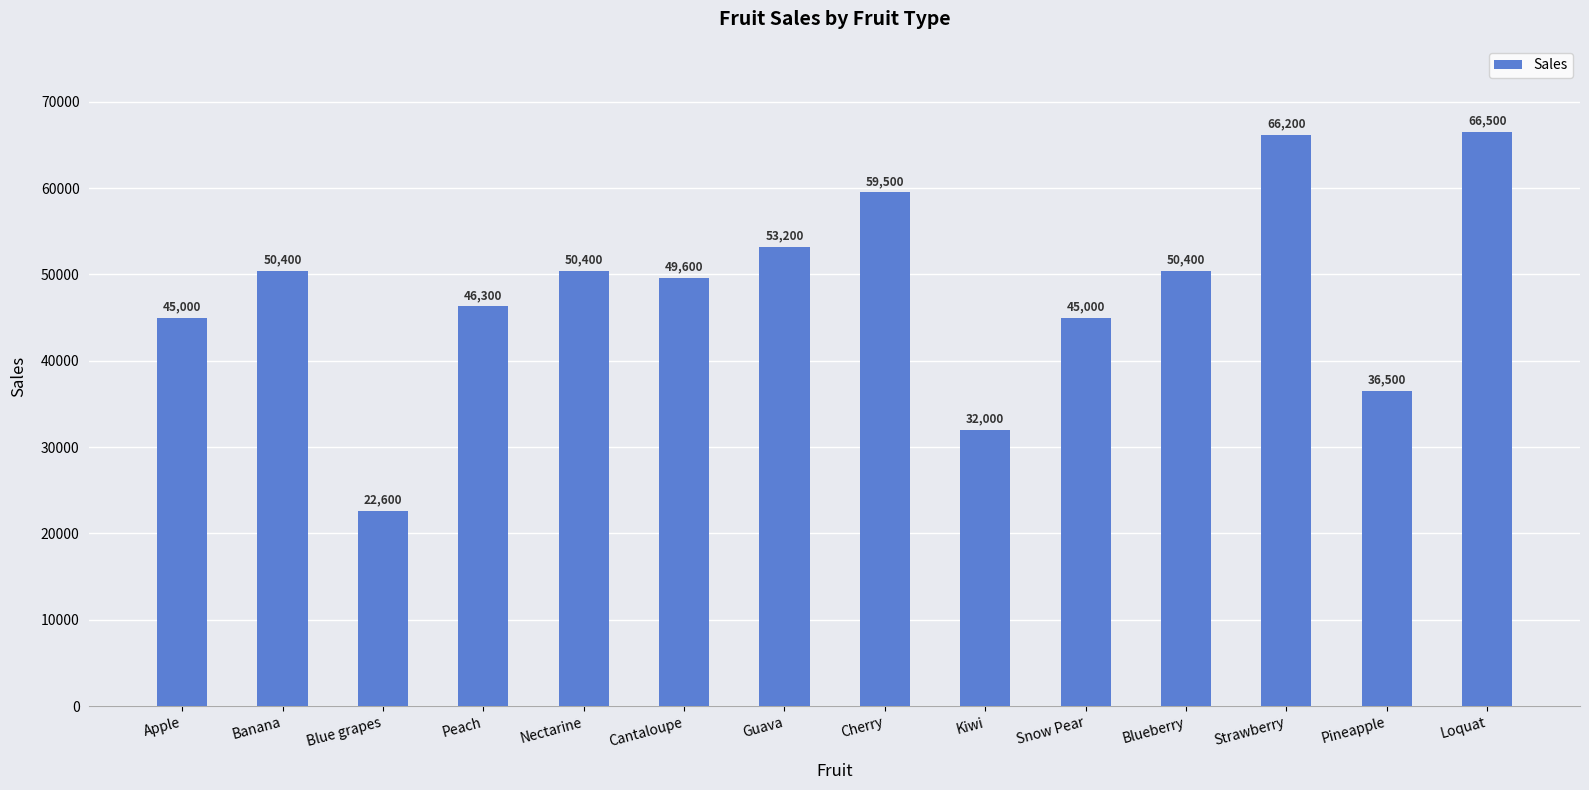

Approximately how many times larger is the value at Blueberry compared to Pineapple?

1.4